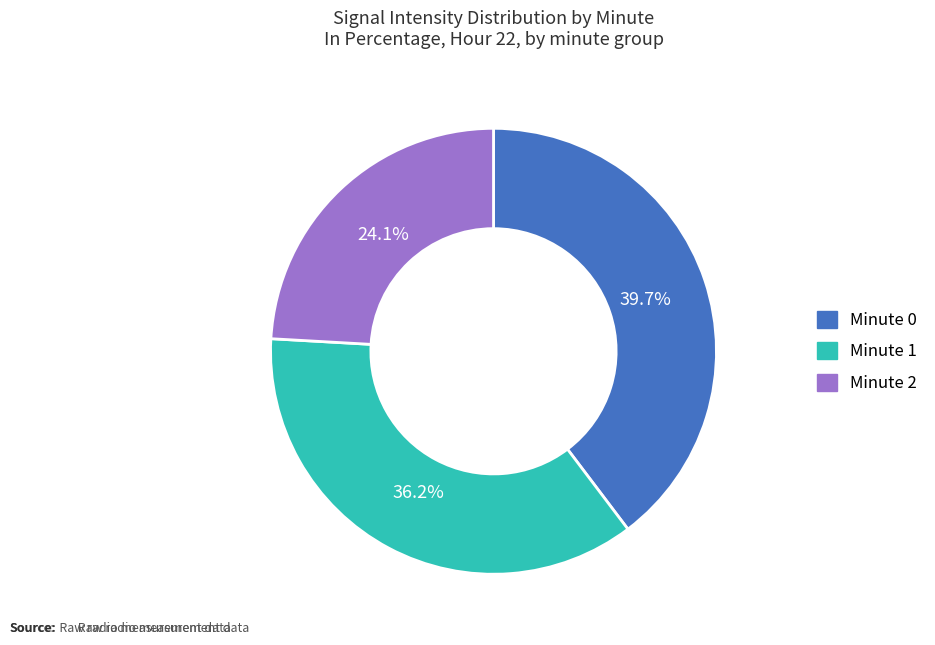

Is there a majority slice in this chart?

No